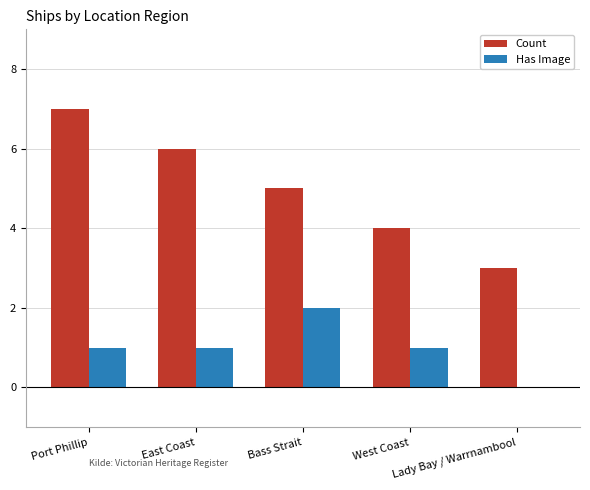

Does the chart contain stacked bars?

No